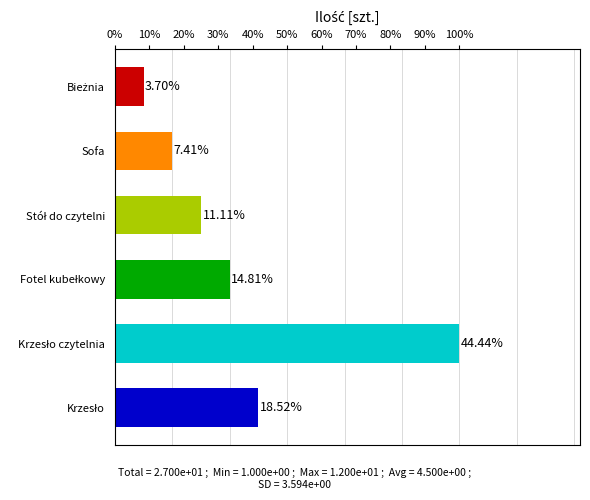

What is the average value?

4